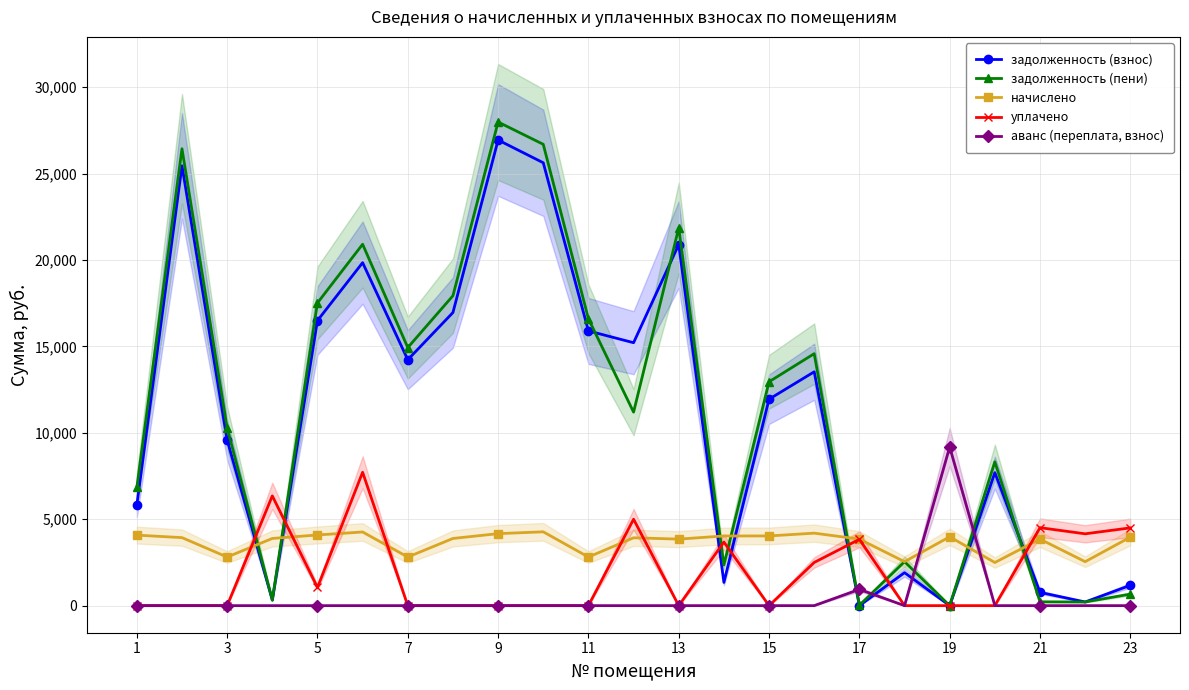

At how many categories does at least one series exceed 6862?

15